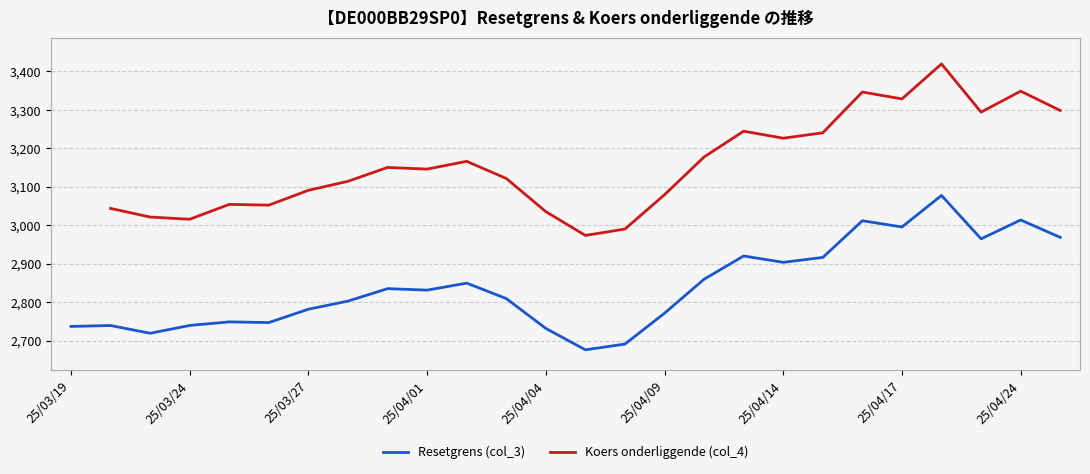

True or false: Resetgrens (col_3) has a value of 2831.4 at 25/04/01.

True